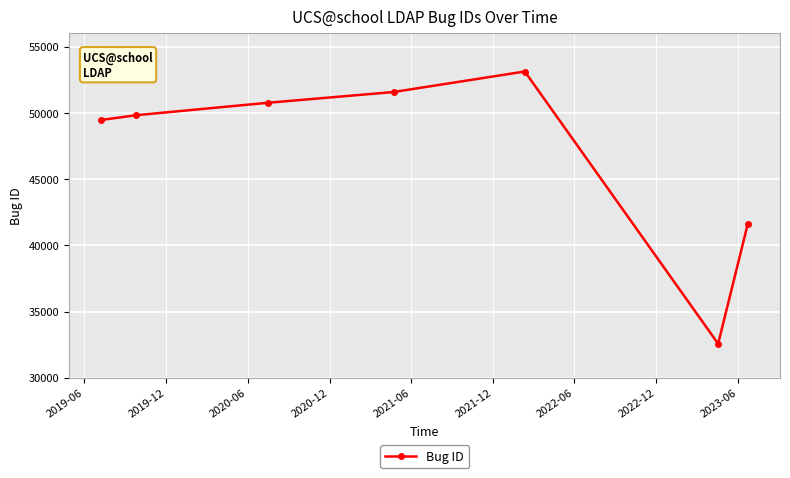

What is the difference between the second highest and second lowest values?

9990